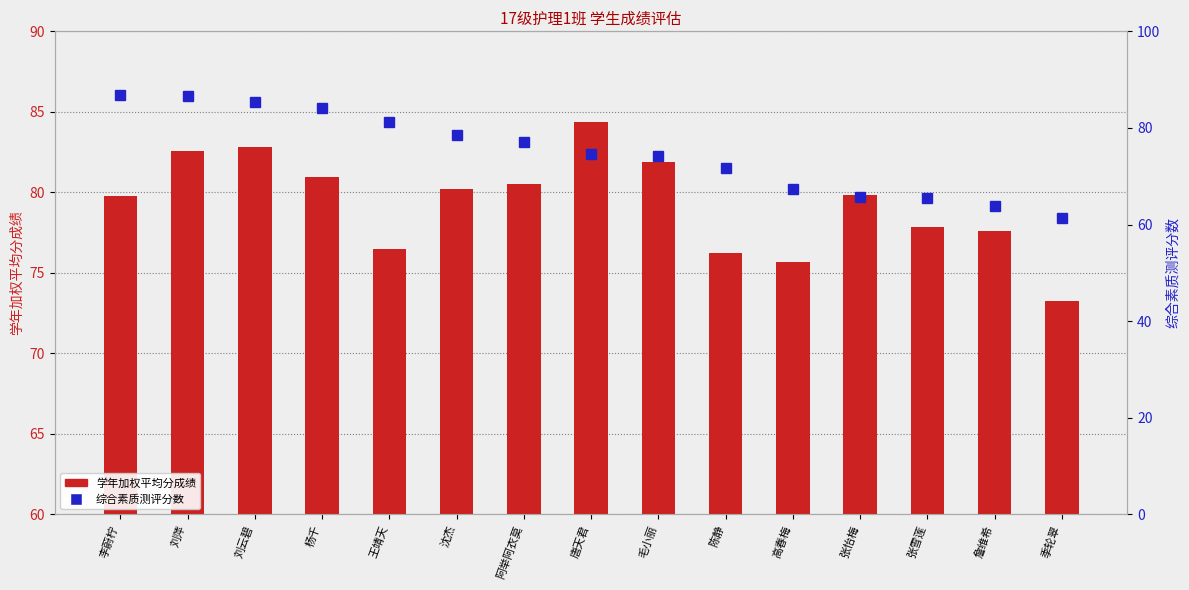

The value of 综合素质测评分数 at 张怡梅 is 65.8. True or false?

True